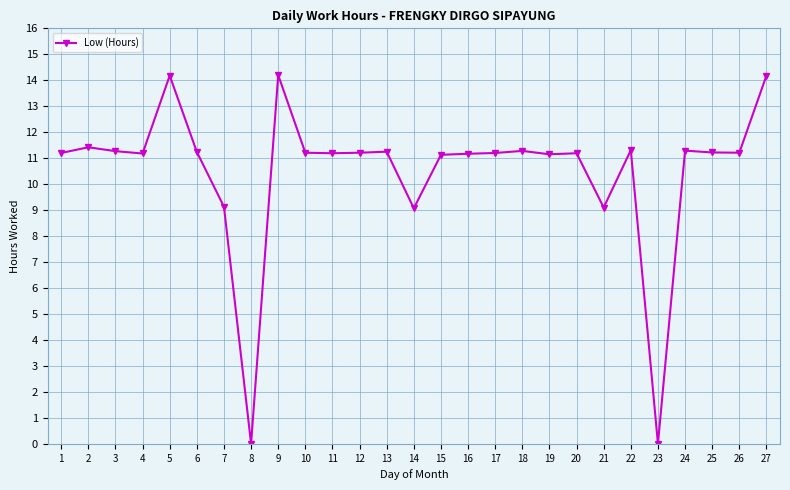

What is the greatest value displayed?

14.2